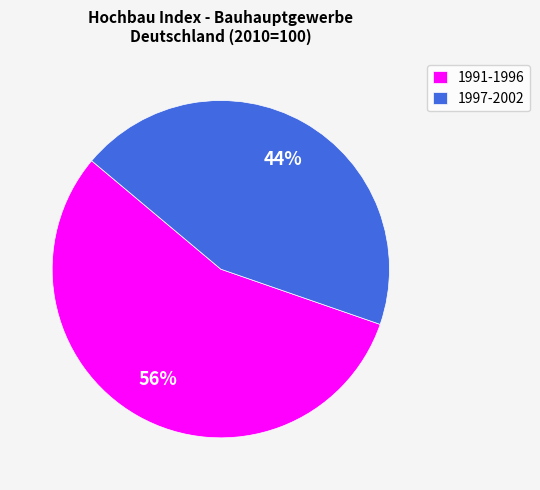

Is it true that 1997-2002 is 32% of the pie?

False